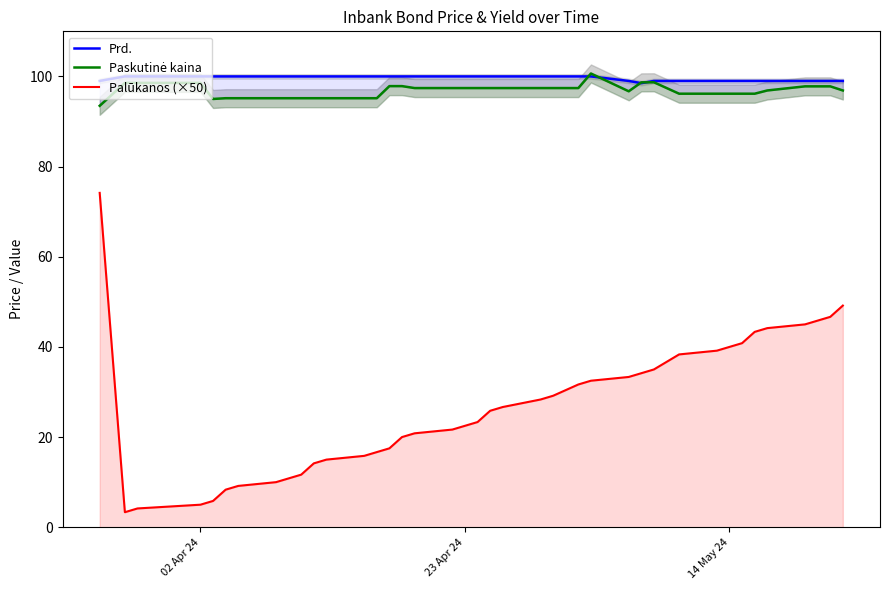

What is the lowest value of the Palūkanos (×50) series?

3.3